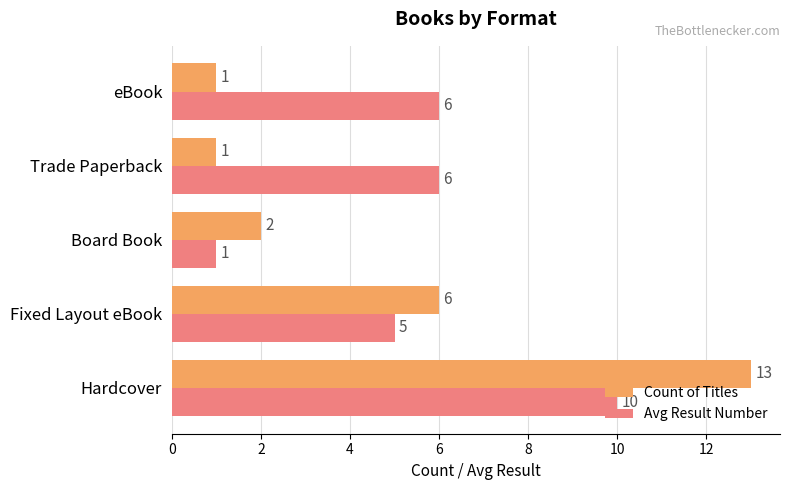

How many series are shown in this chart?

2